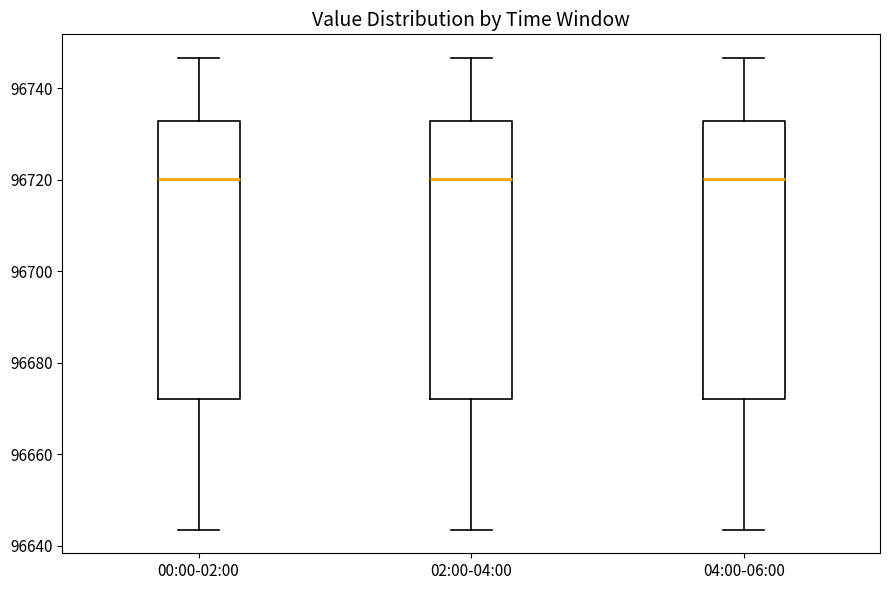

Reading left to right, read every box against the y-axis: the position of its median line, the range the box covers, and the ends of its whiskers. The values are not printed on the chart, so give them approximately, as read against the axis.

00:00-02:00: median 96720, box 96672 to 96732, whiskers 96644 to 96746
02:00-04:00: median 96720, box 96672 to 96732, whiskers 96644 to 96746
04:00-06:00: median 96720, box 96672 to 96732, whiskers 96644 to 96746